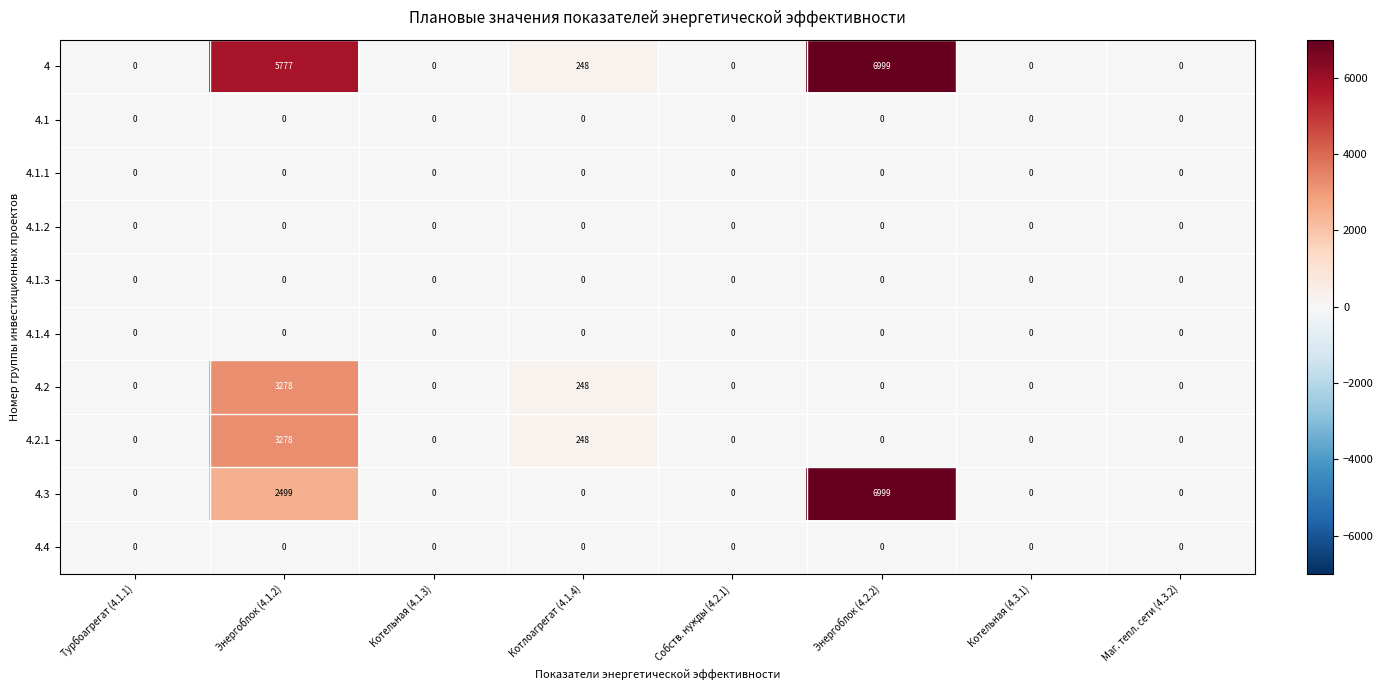

Which series has the largest total across all categories?

4